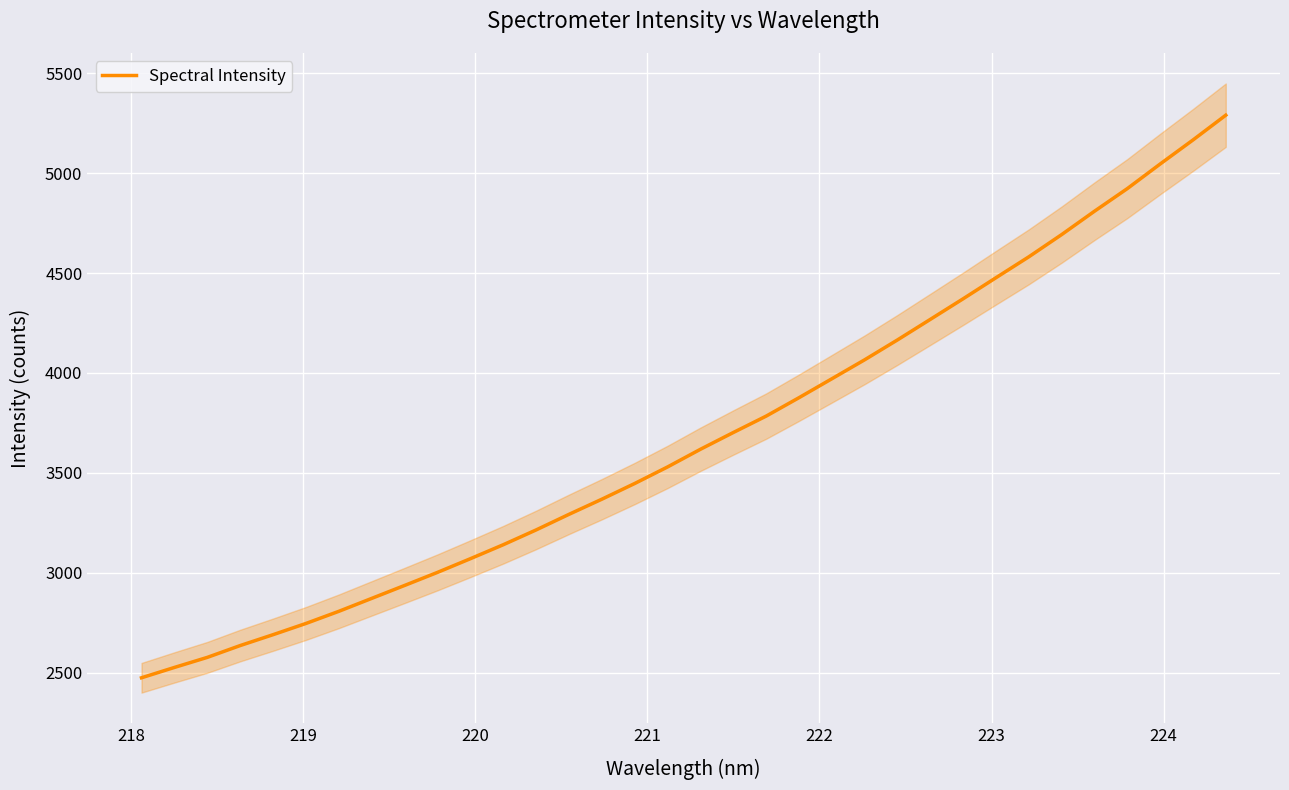

What is the maximum value for Spectral Intensity?

5289.6